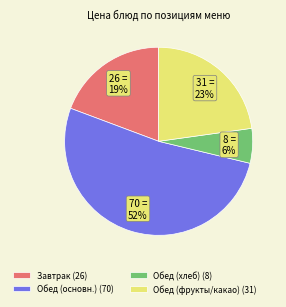

What is the smallest slice in the pie chart?

Обед (хлеб) (8)